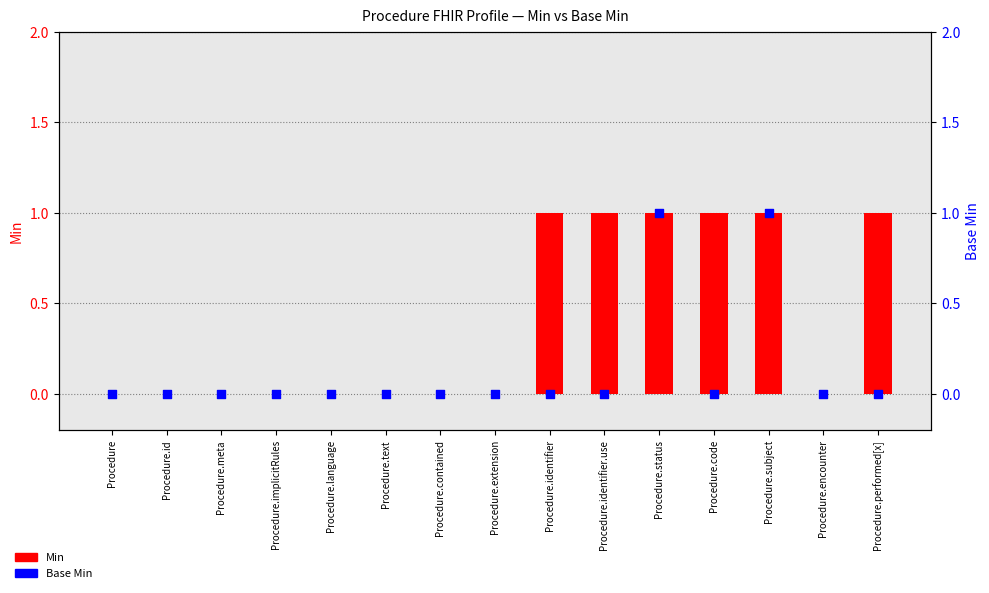

At which category is the sum across all series the highest?

Procedure.status